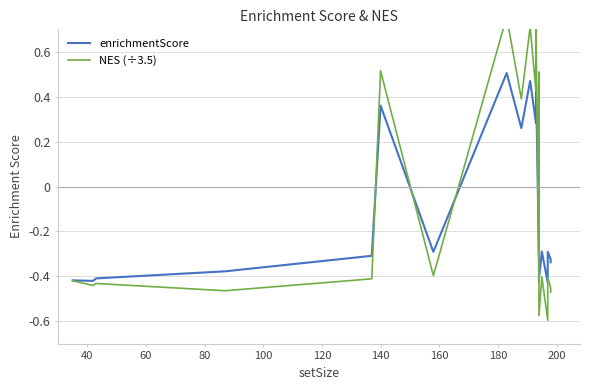

Is it true that enrichmentScore equals 0.6 at 13?

False